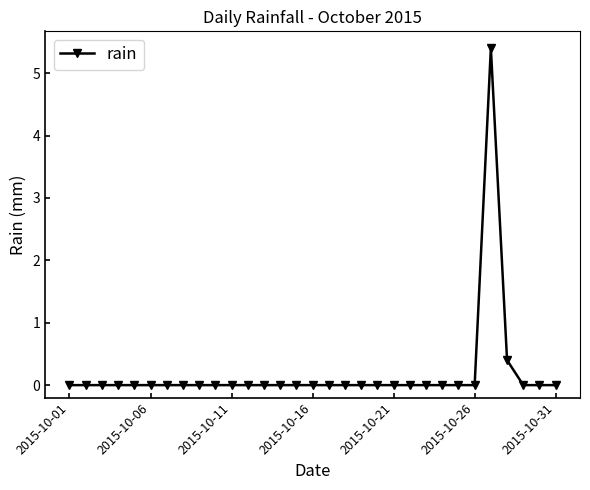

What is the sum of all values?

5.8